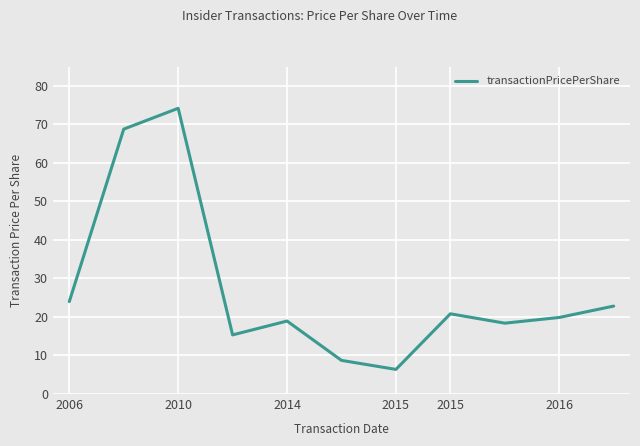

What is the difference between the maximum and minimum values?

67.8